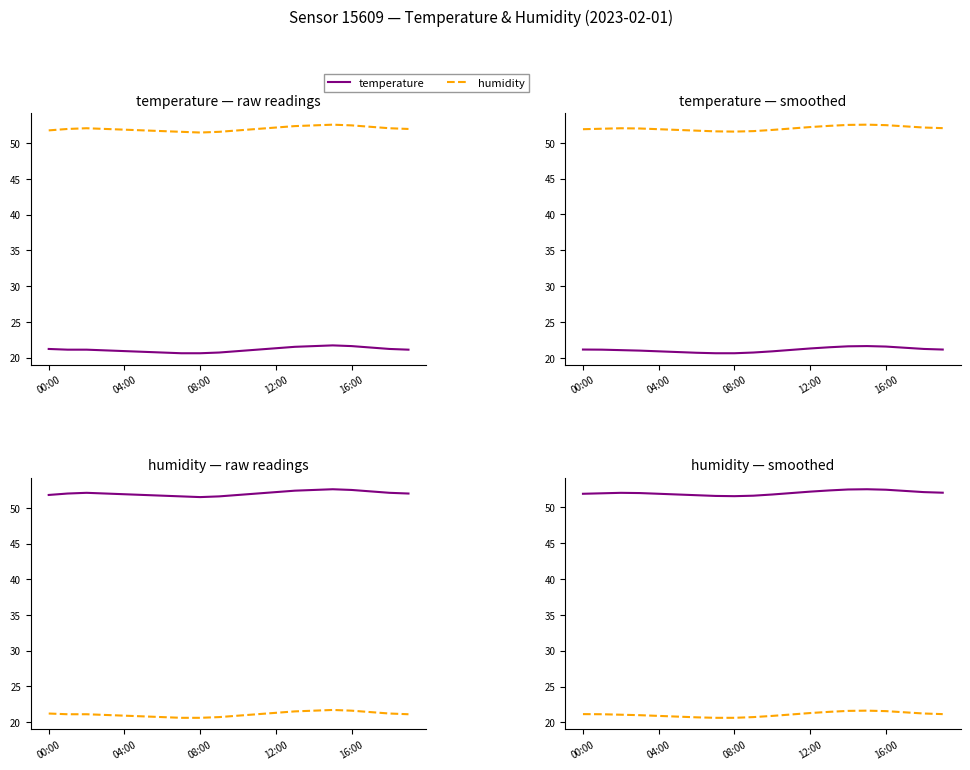

What is the sum of all temperature values?

422.1